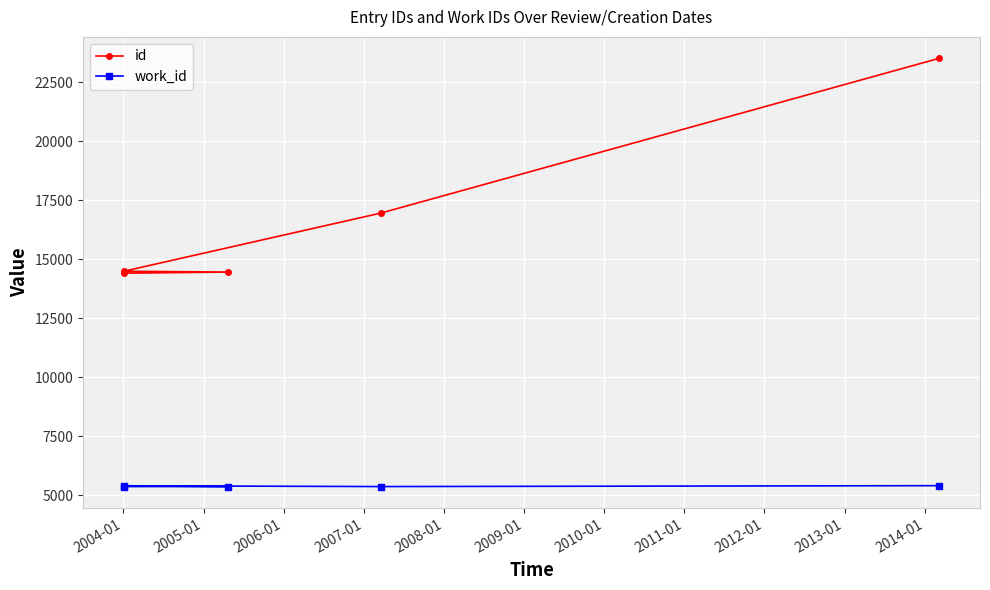

Which series has the largest range (max minus min)?

id